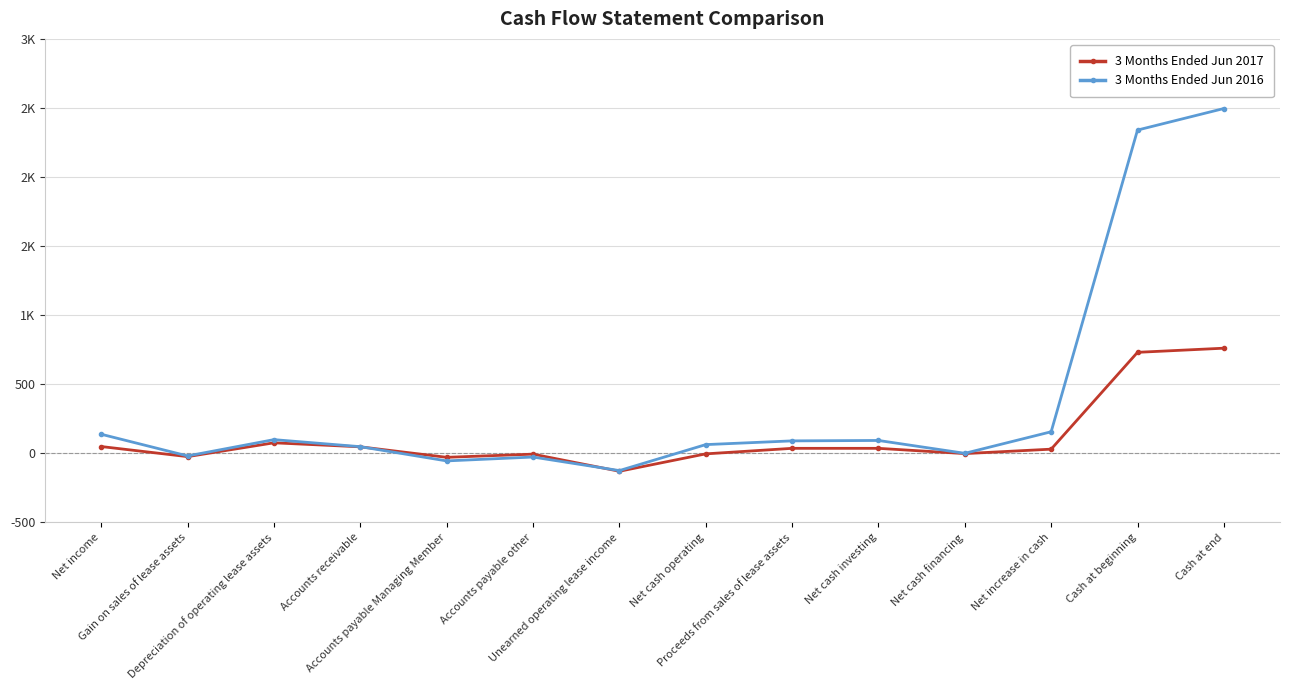

Does the chart have visible grid lines?

Yes